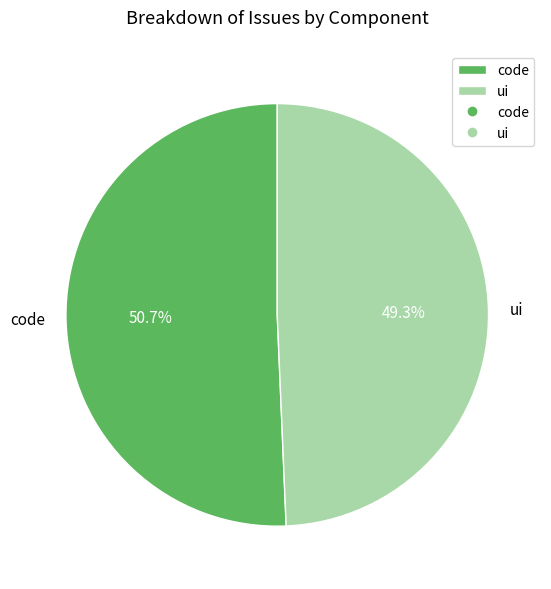

To the nearest percent, what is the difference between the largest and smallest slice percentages?

1%